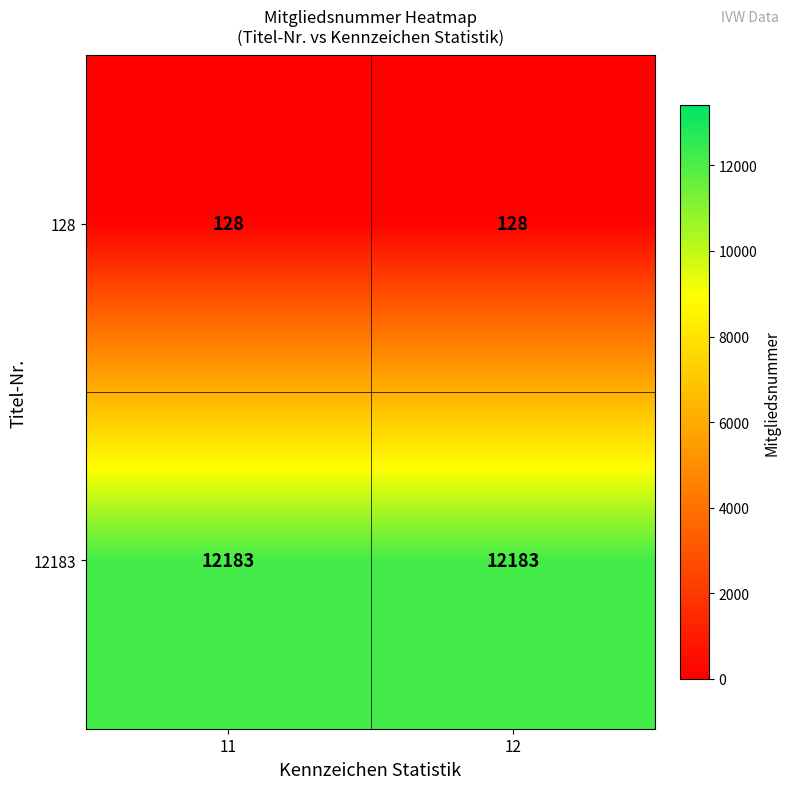

What is the sum of the 12183 values at 12 and 11?

24366